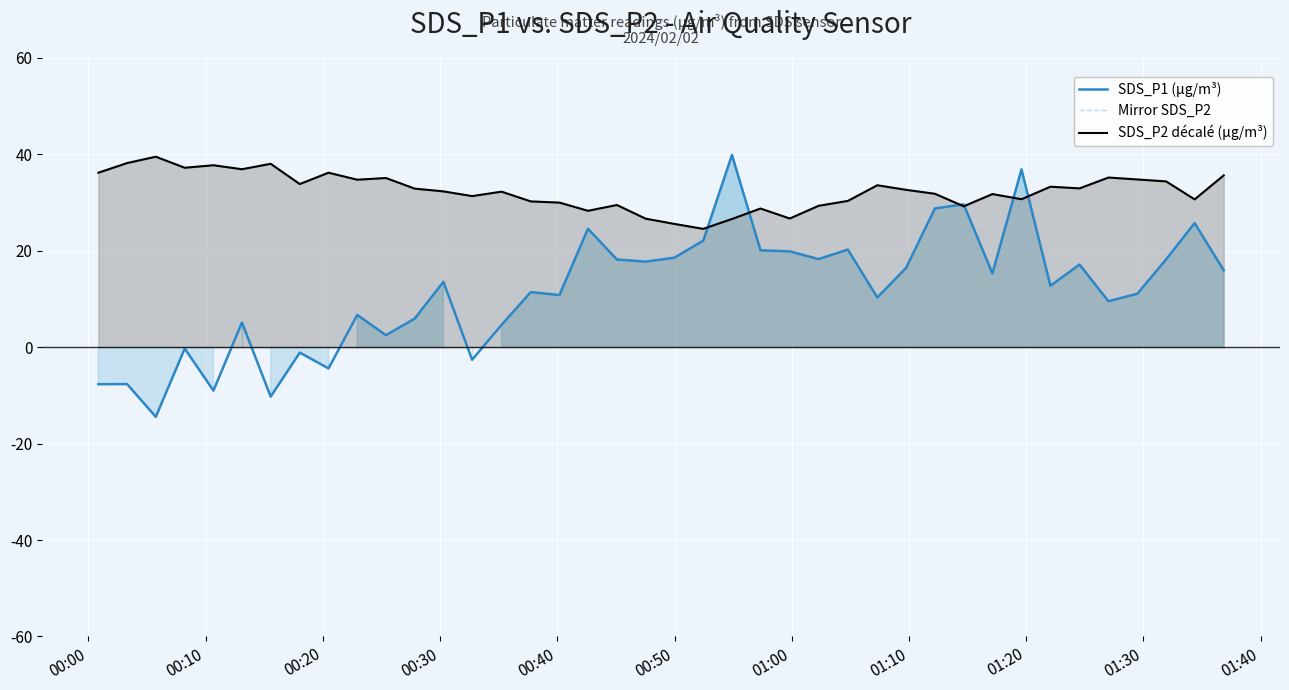

How many times do SDS_P1 (µg/m³) and SDS_P2 décalé (µg/m³) cross each other?

6